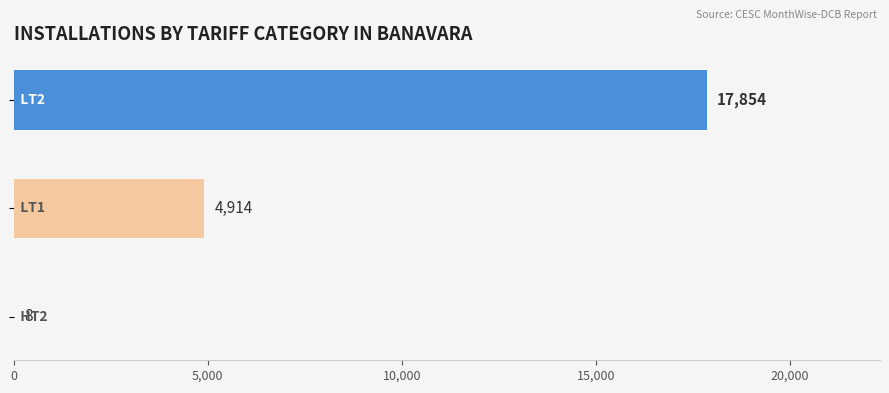

What is the greatest value displayed?

17854